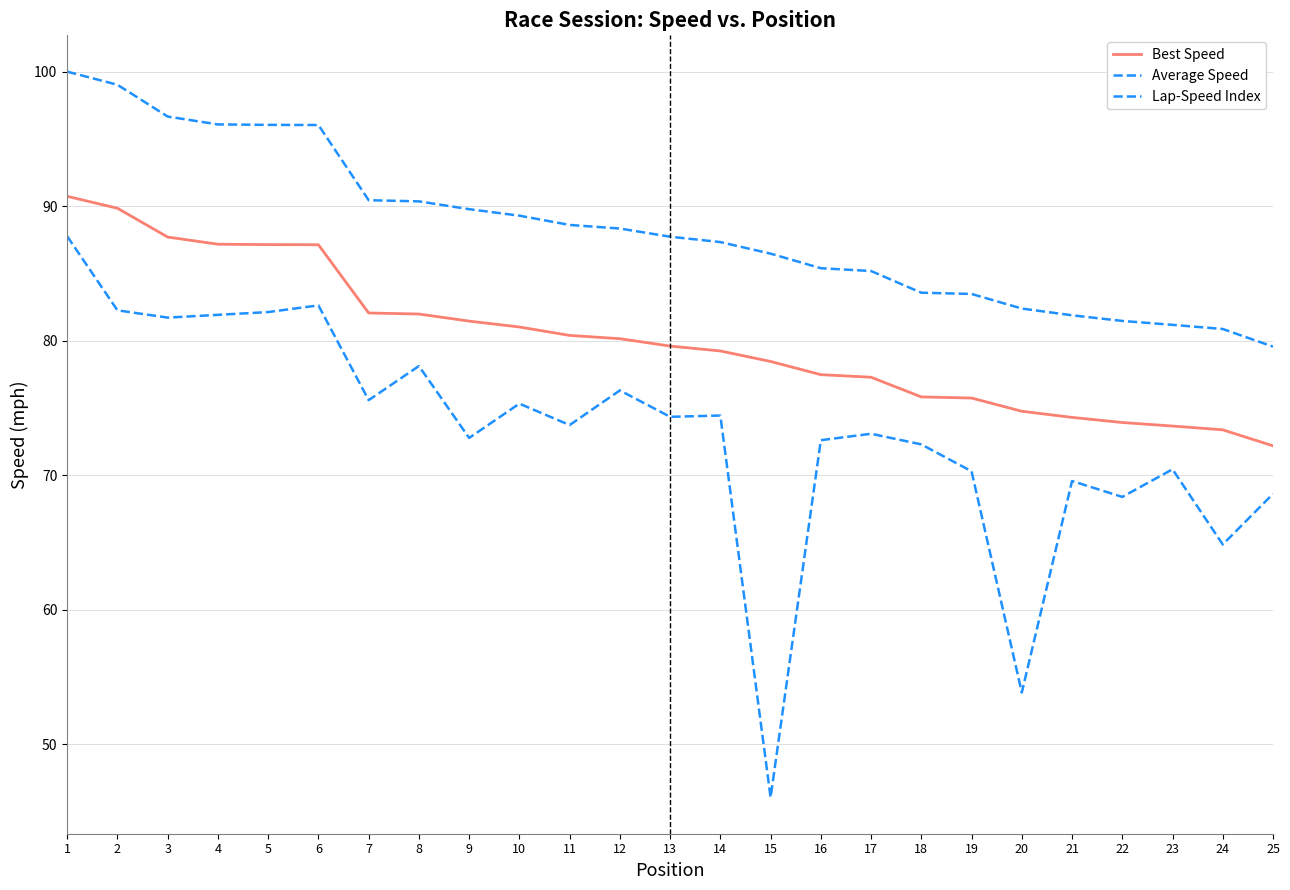

How many lines are shown in the chart?

3